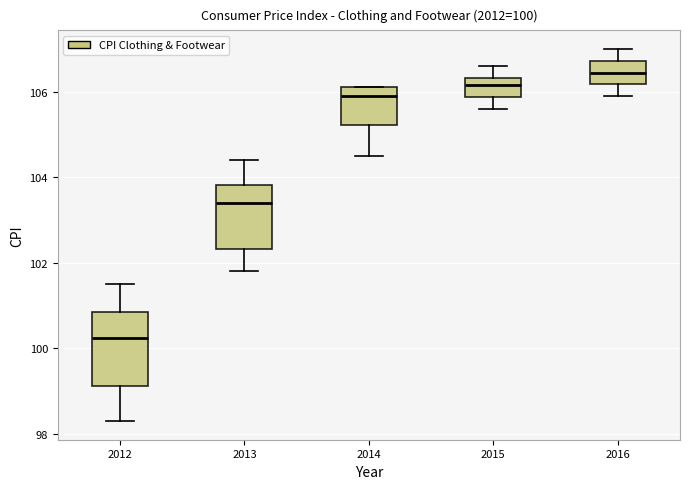

Which box is the tallest, from its lower edge to its upper edge?

2012